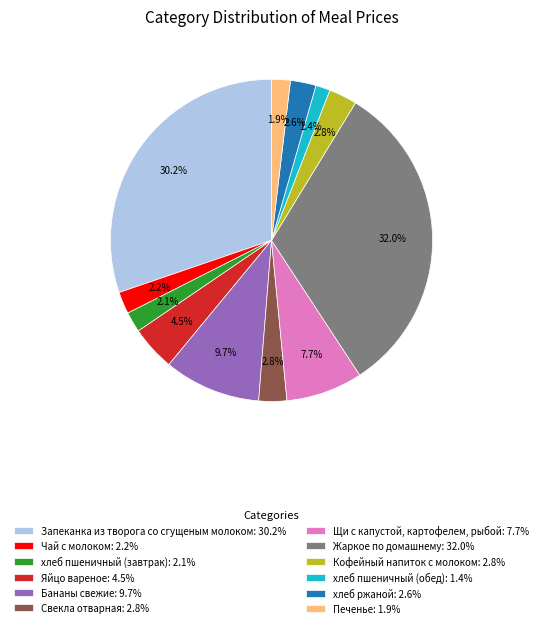

Which has a higher value, Свекла отварная: 2.8% or Жаркое по домашнему: 32.0%?

Жаркое по домашнему: 32.0%